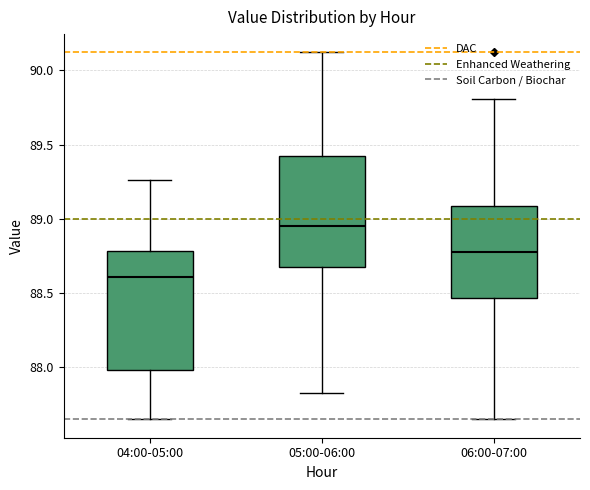

Which box's median line is the highest?

05:00-06:00